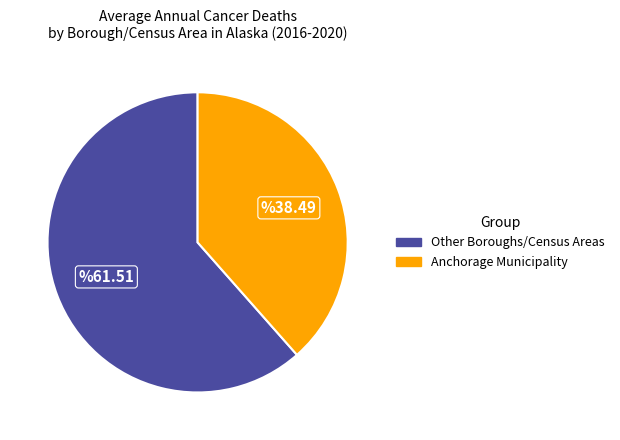

Which category has the biggest portion of the pie?

Other Boroughs/Census Areas